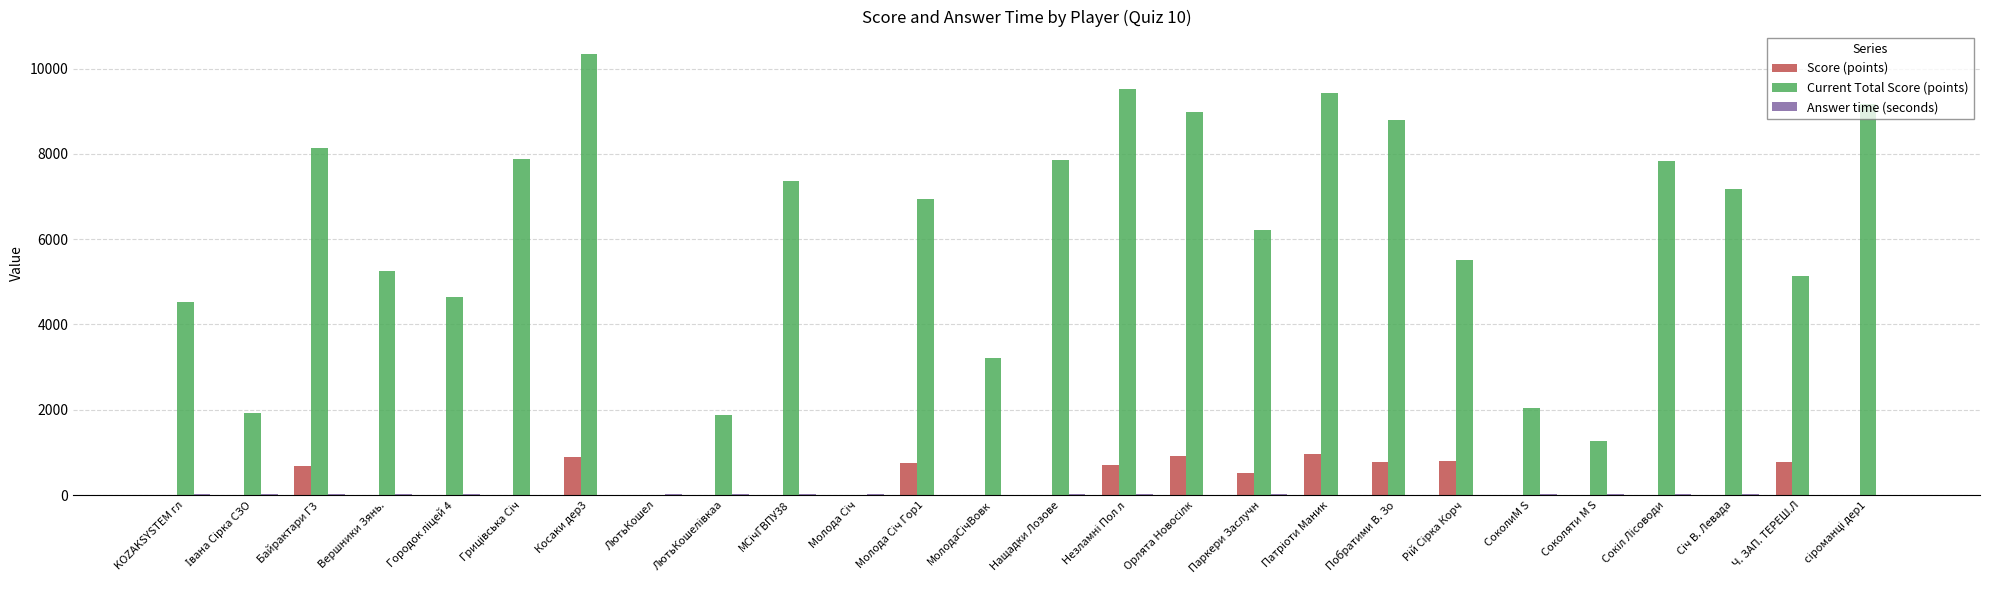

At which category is the sum across all series the highest?

Косаки дер3